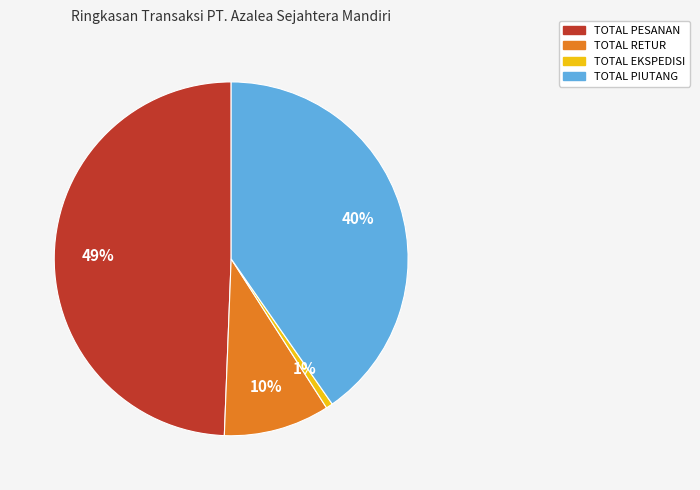

To the nearest percent, what is the average slice percentage?

25%